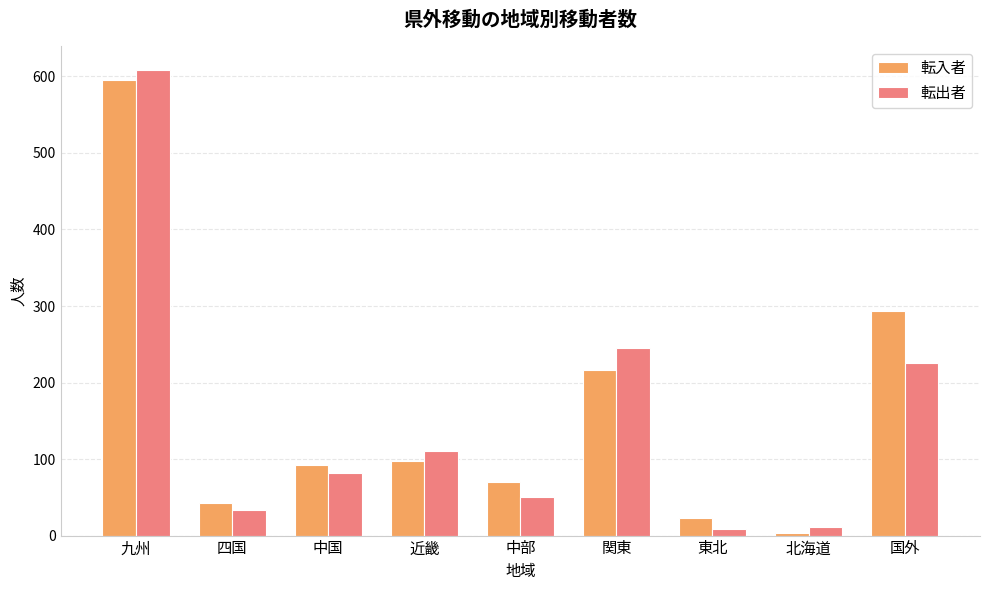

How many groups of bars are there?

9